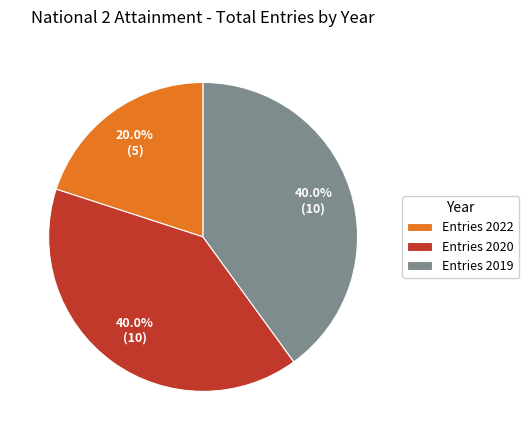

Which slice is the smallest?

Entries 2022